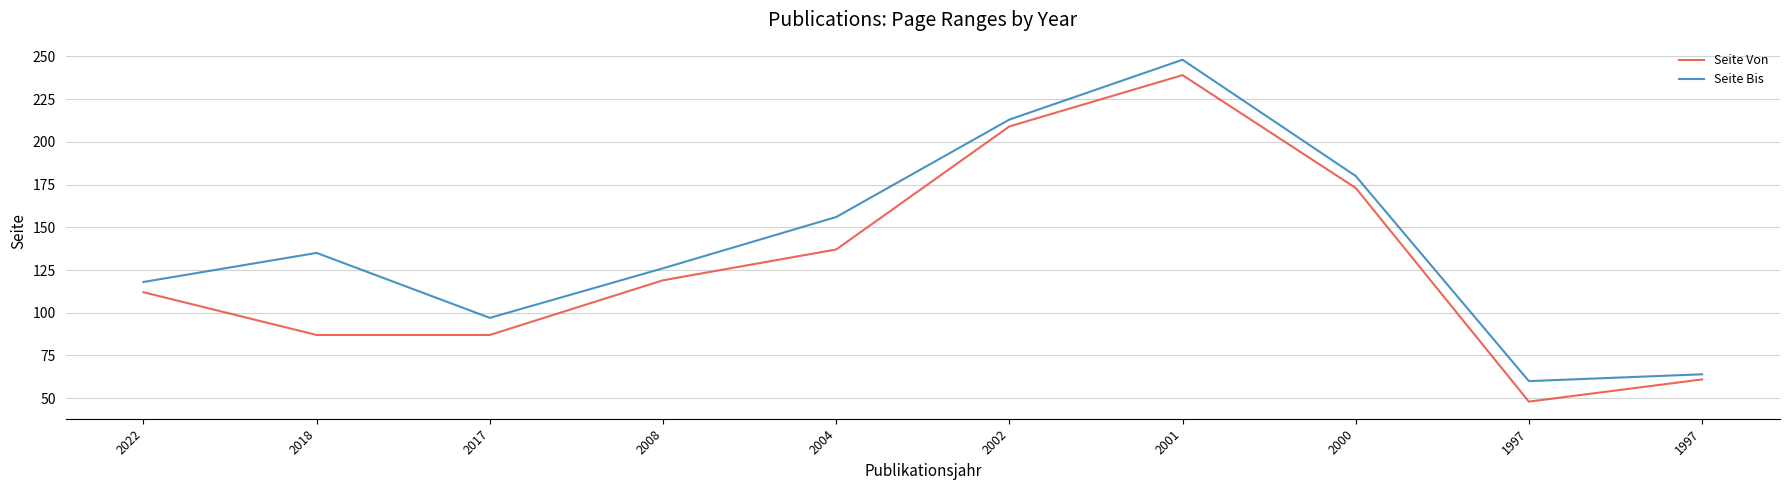

Is it true that Seite Bis equals 118 at 2022?

True